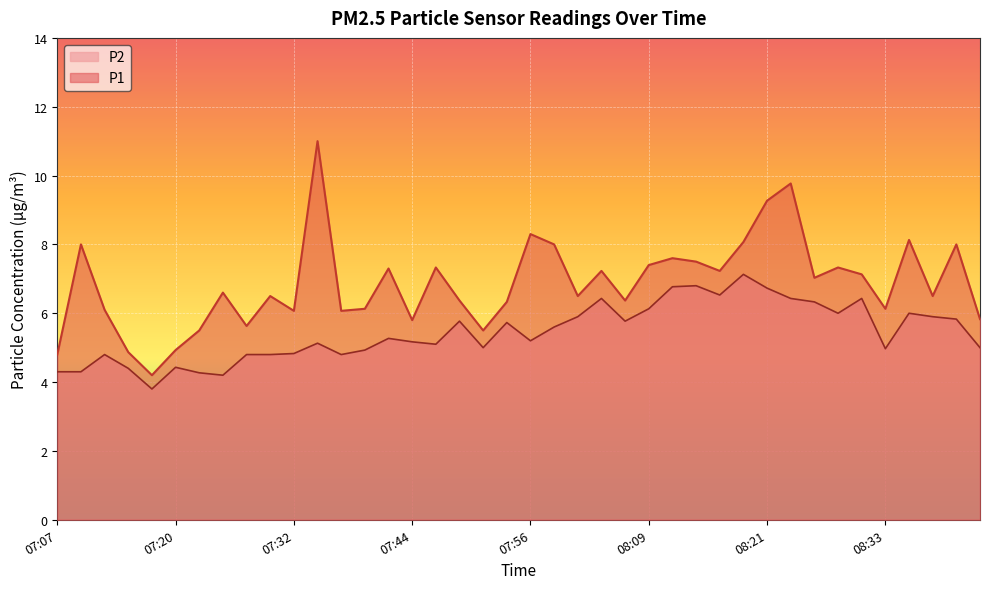

How many data points in P2 are above 5?

24